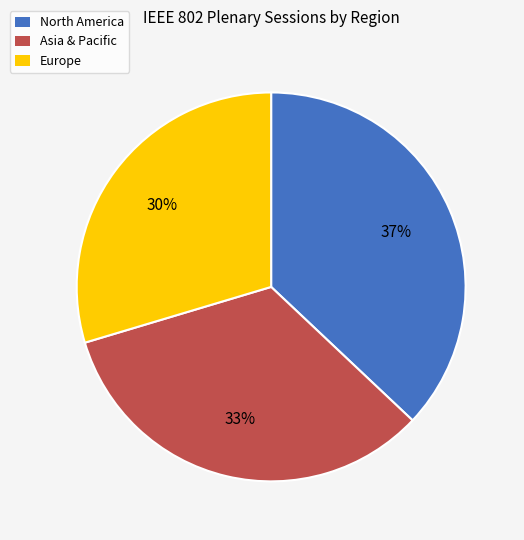

How many slices are in this pie chart?

3